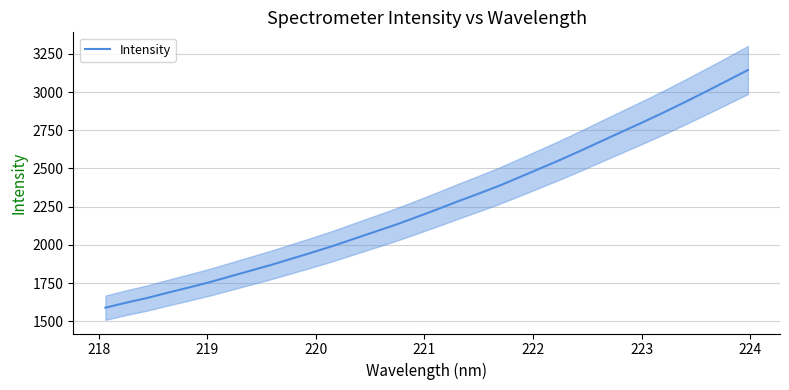

What is the maximum value for Intensity?

3144.2